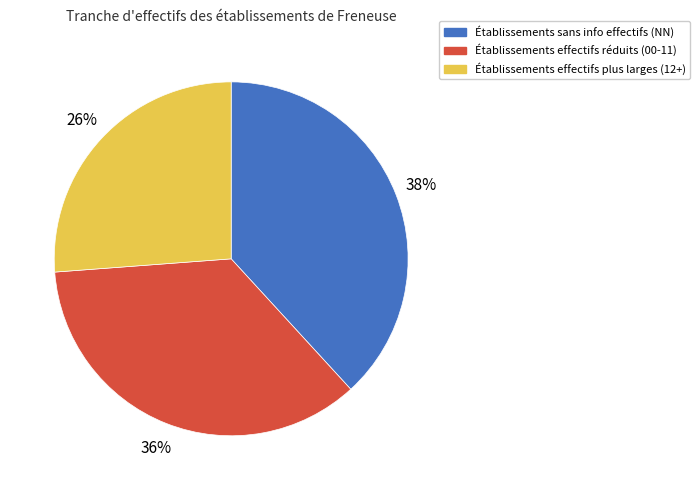

Which has a higher value, Établissements effectifs réduits (00-11) or Établissements effectifs plus larges (12+)?

Établissements effectifs réduits (00-11)